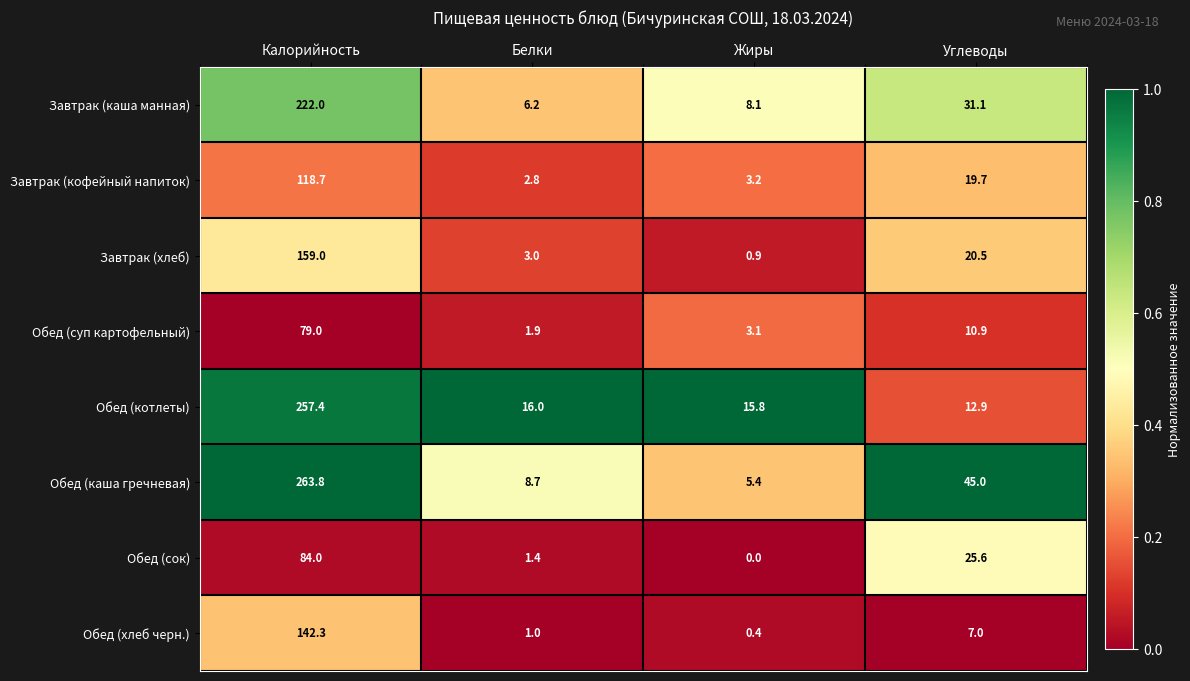

At which category is the sum across all series the highest?

Калорийность